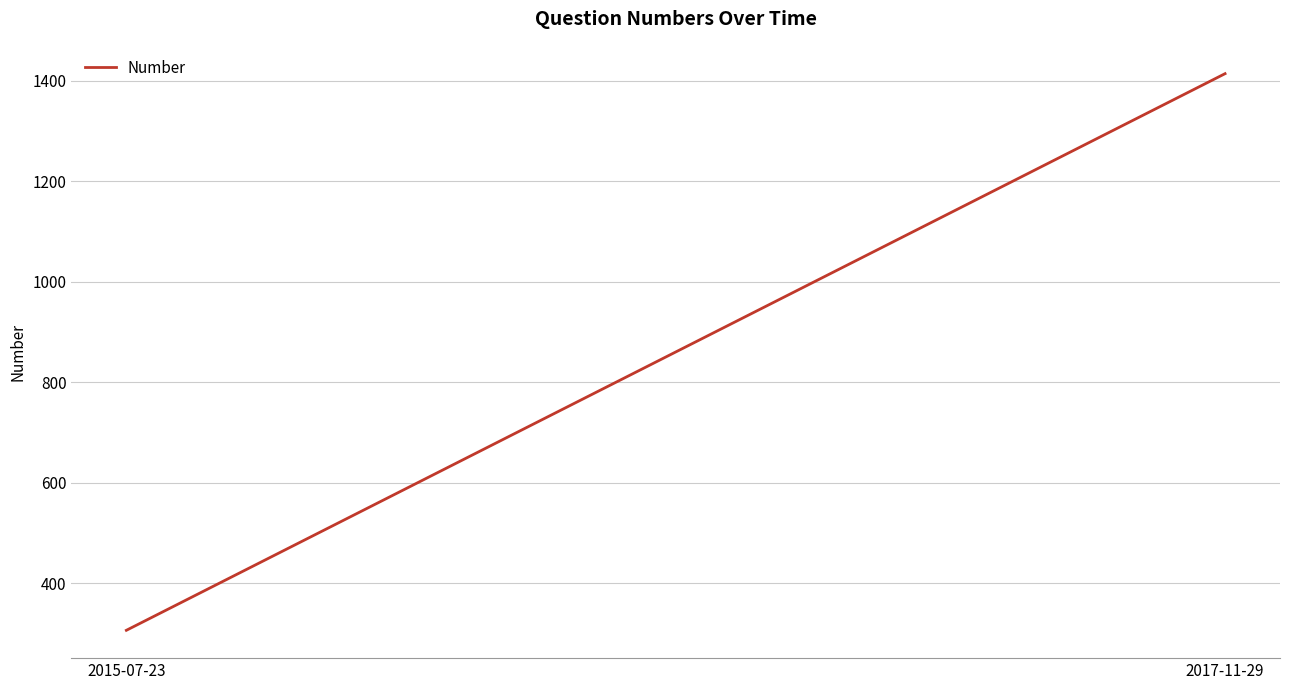

Which has a higher value, 2015-07-23 or 2017-11-29?

2017-11-29